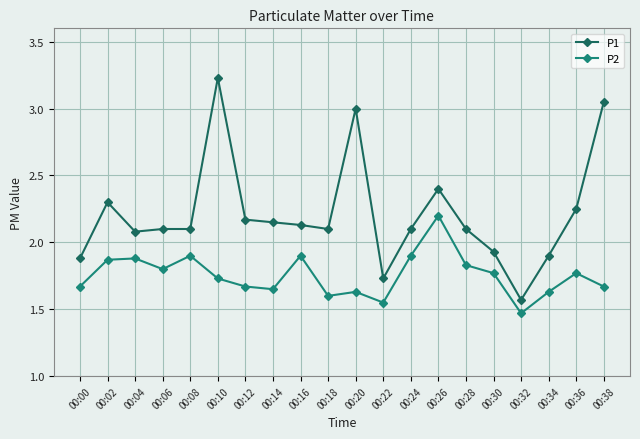

What are all the series names shown in the legend?

P1, P2